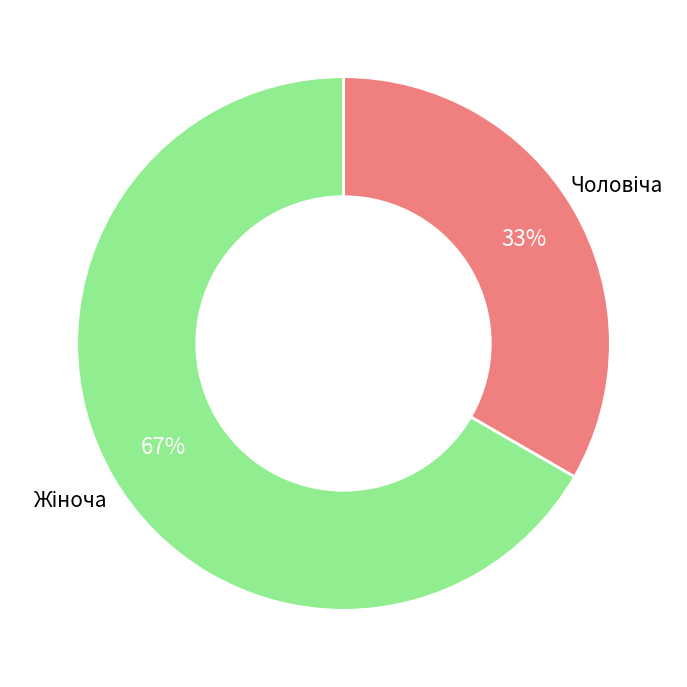

To the nearest percent, what is the average slice percentage?

50%